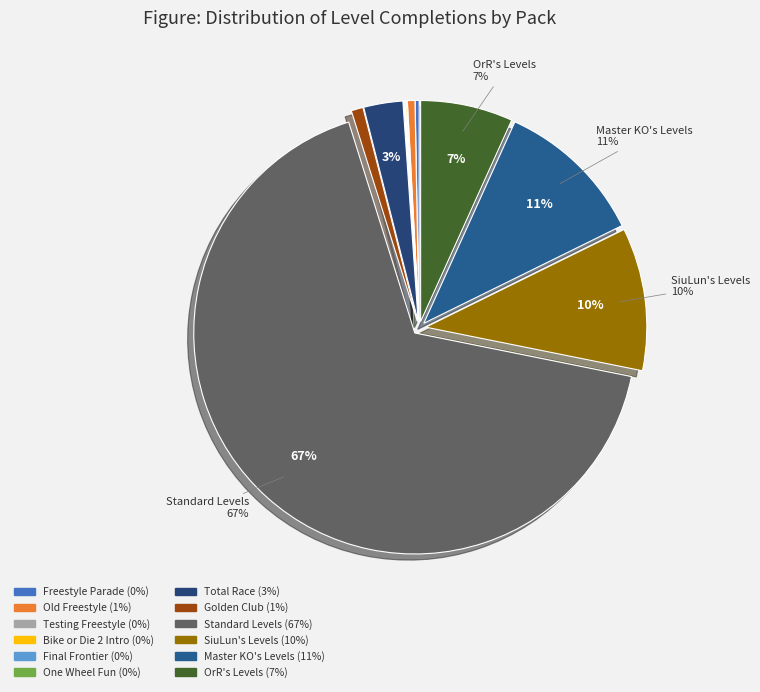

Which category has the smallest portion of the pie?

One Wheel Fun